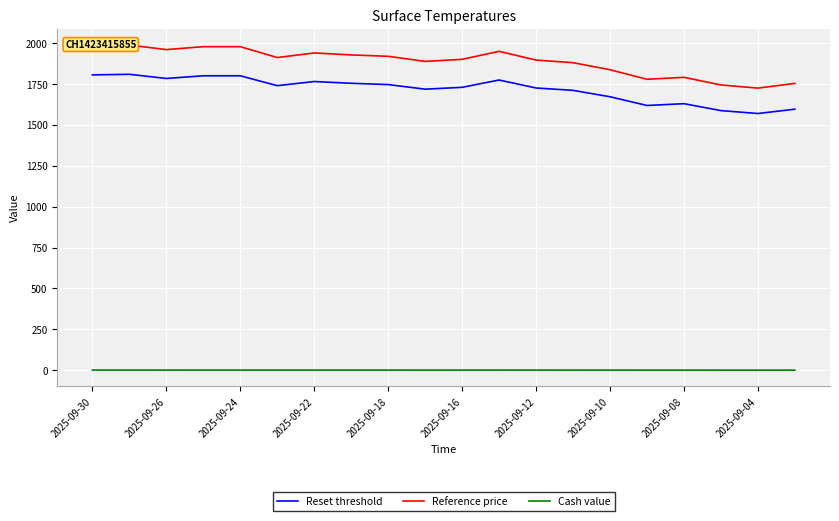

At 19, list the series in order from largest to smallest.

Reference price, Reset threshold, Cash value